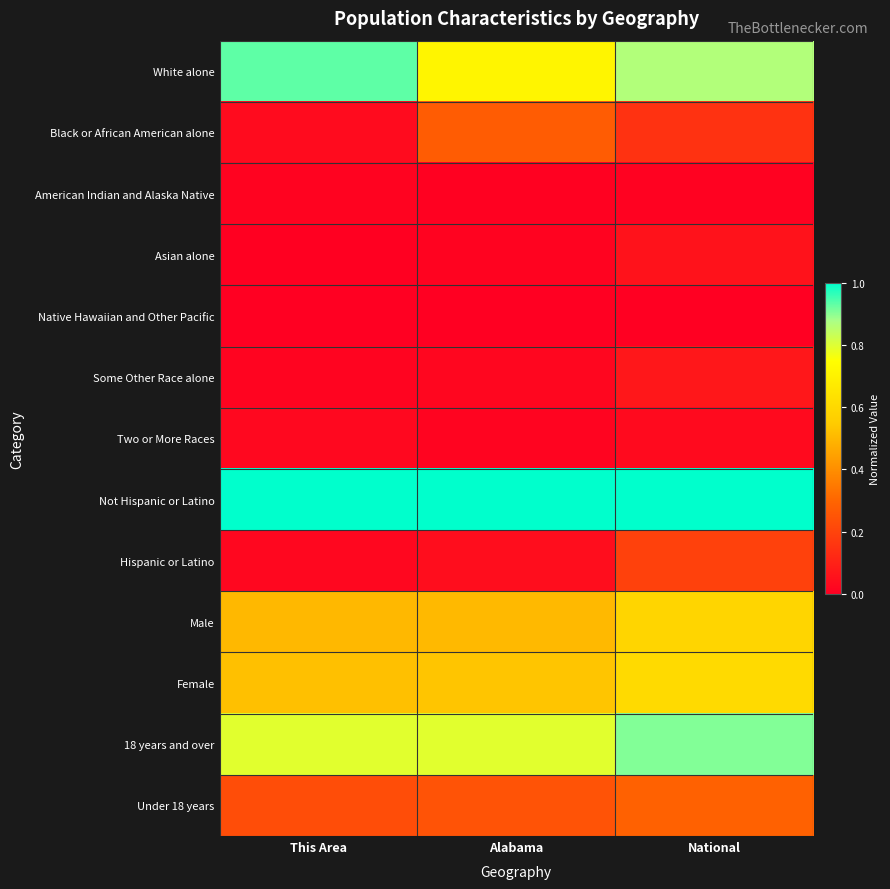

Which has a higher value, This Area or Alabama?

This Area